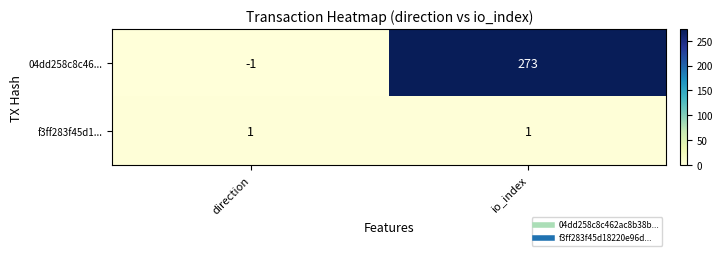

What is the maximum value shown in the chart?

273